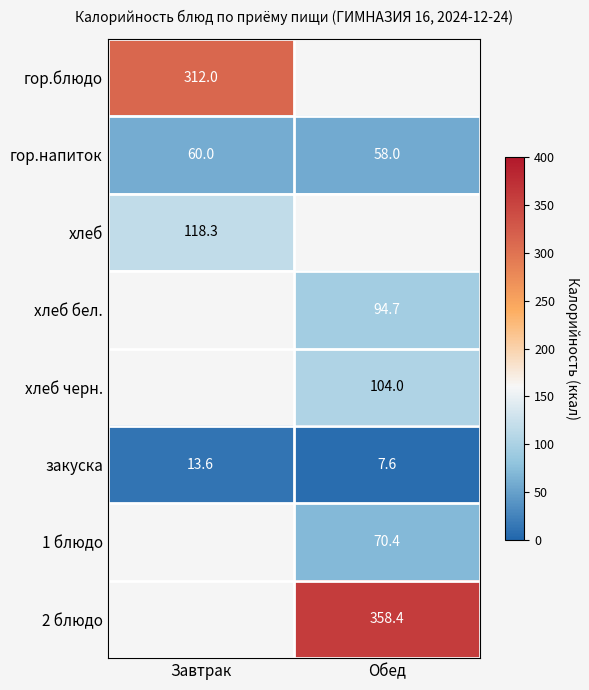

The value of хлеб at Завтрак is 118.3. True or false?

True